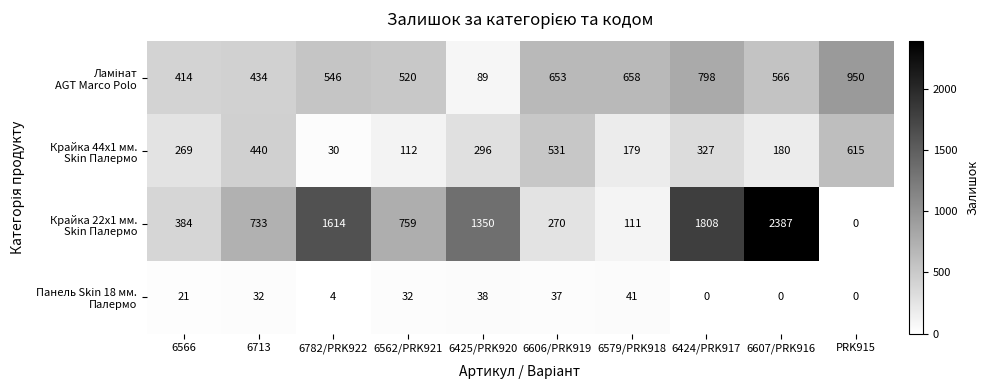

What is the total value across all series at 6579/PRK918?

989